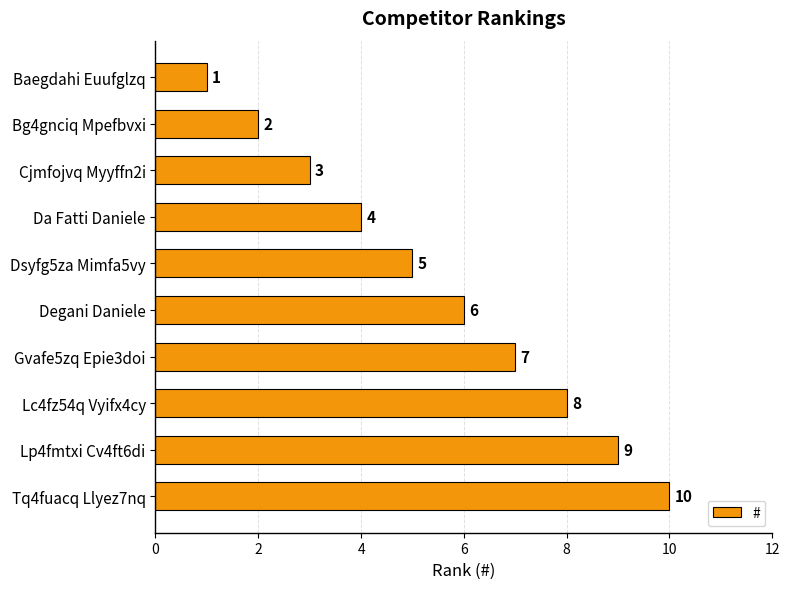

What is the average value?

6